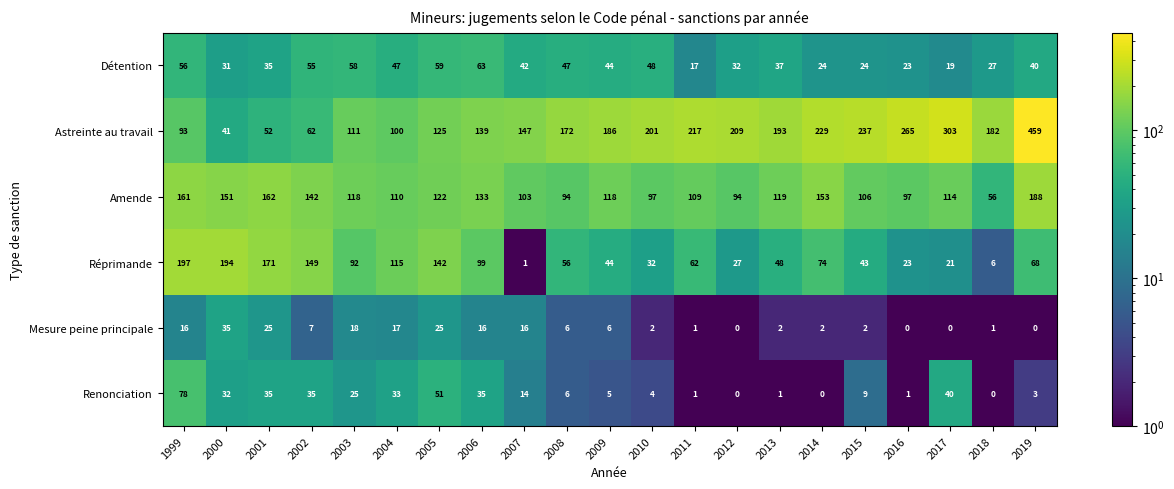

How many series are shown in this chart?

6